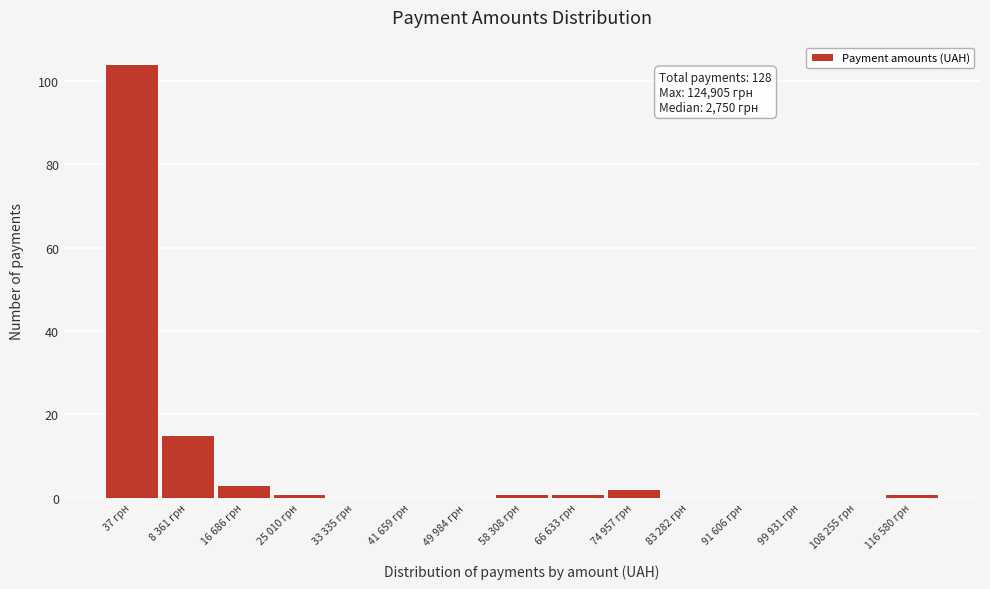

Reading left to right, list all the values displayed in this chart.

37 грн=104	8 361 грн=15	16 686 грн=3	25 010 грн=1	33 335 грн=0	41 659 грн=0	49 984 грн=0	58 308 грн=1	66 633 грн=1	74 957 грн=2	83 282 грн=0	91 606 грн=0	99 931 грн=0	108 255 грн=0	116 580 грн=1